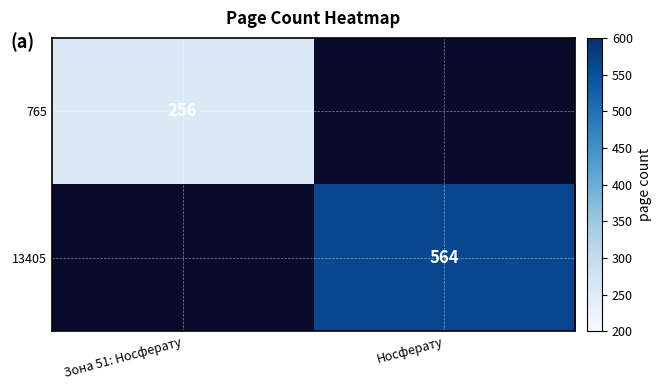

The 765 series shows 442 at Зона 51: Носферату. True or false?

False